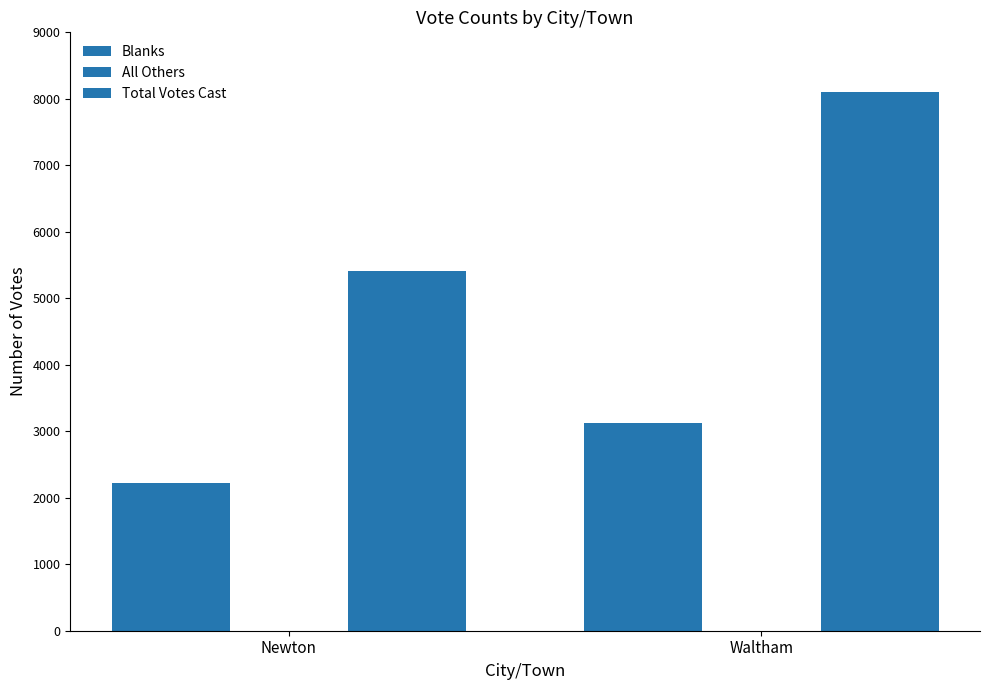

Reading left to right, transcribe all the data shown in this chart.

Blanks: Newton=2225	Waltham=3117
All Others: Newton=0	Waltham=0
Total Votes Cast: Newton=5416	Waltham=8099